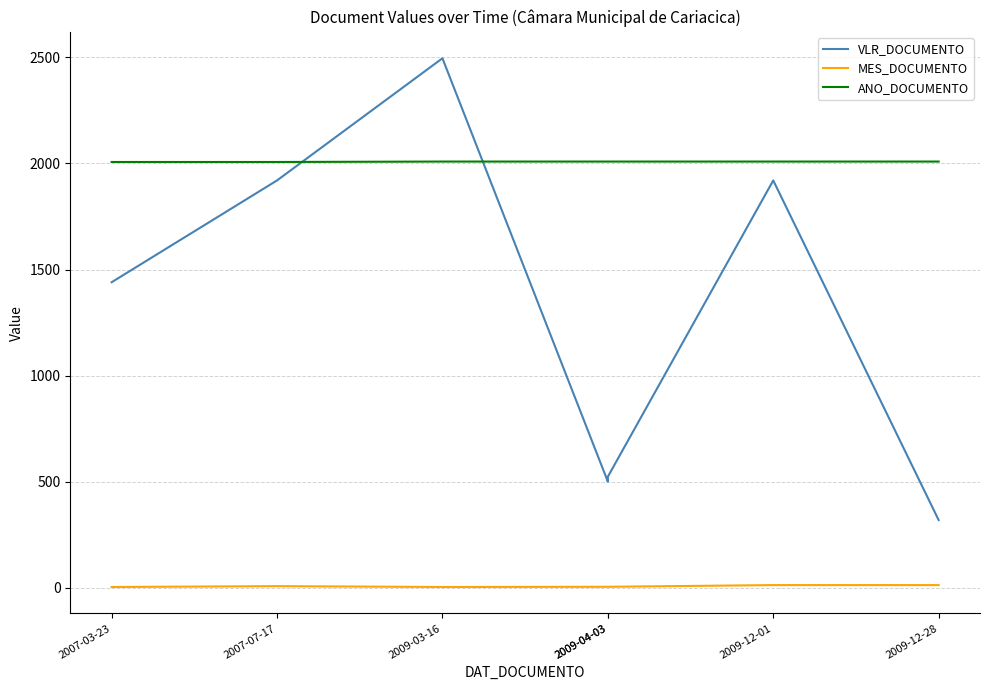

True or false: MES_DOCUMENTO has a value of 20.1 at 2009-12-28.

False